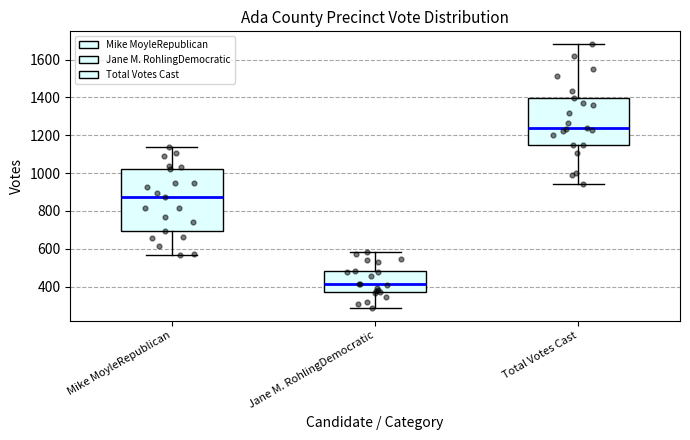

Which box is the tallest, from its lower edge to its upper edge?

Mike MoyleRepublican